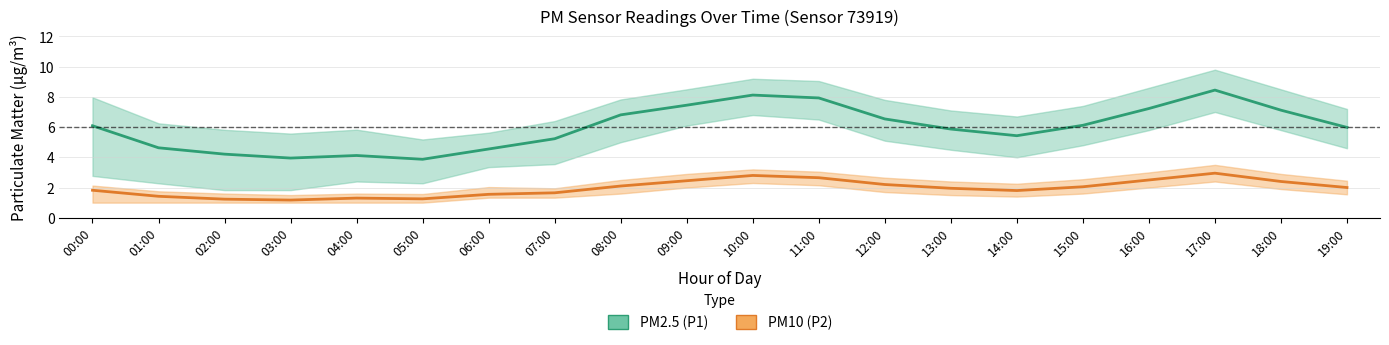

Read the PM2.5 (P1) value at 19:00.

6.0